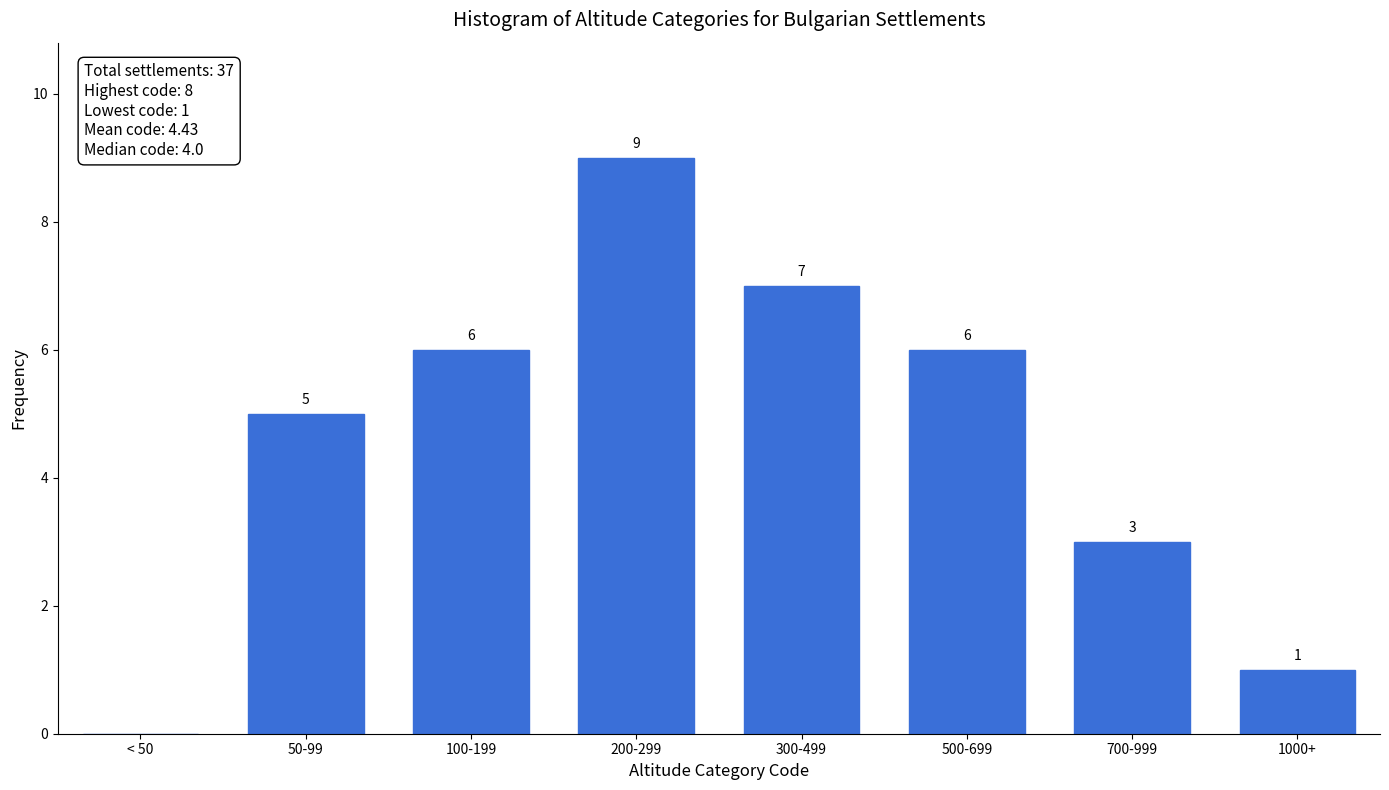

Reading left to right, list all the values displayed in this chart.

< 50=0	50-99=5	100-199=6	200-299=9	300-499=7	500-699=6	700-999=3	1000+=1